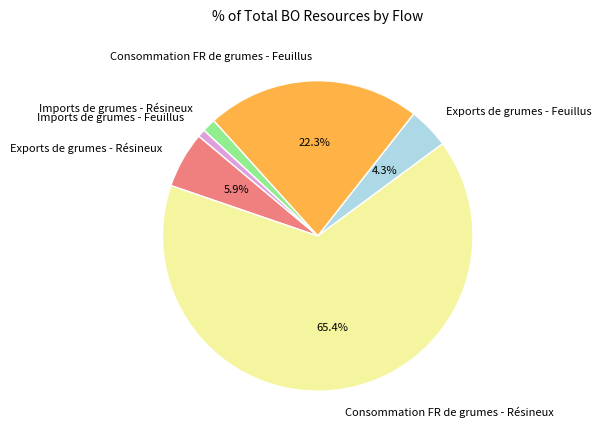

Which has a higher value, Imports de grumes - Feuillus or Imports de grumes - Résineux?

Imports de grumes - Résineux